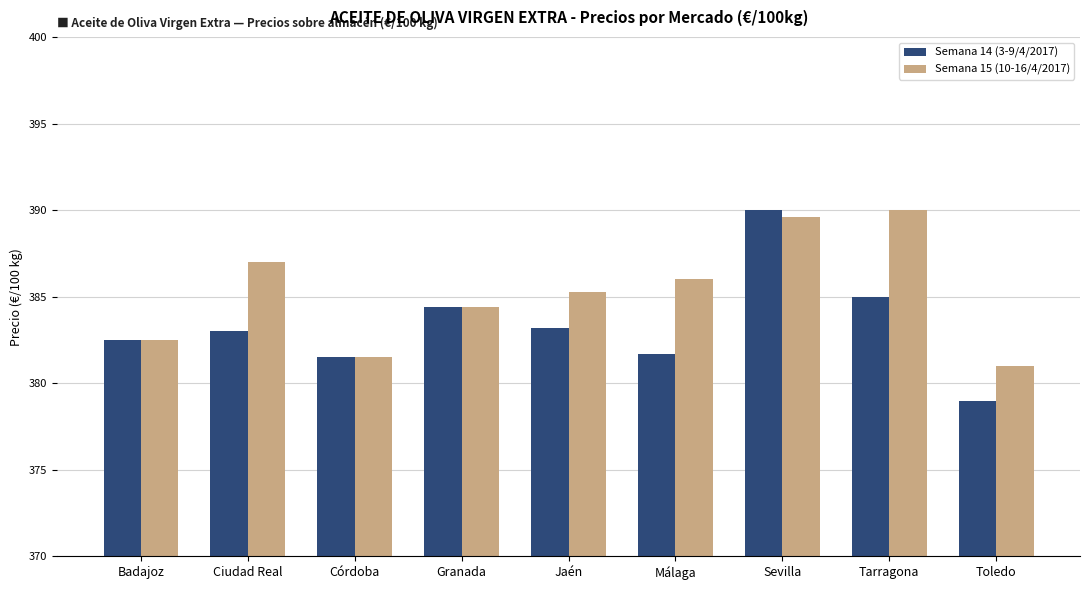

Does the chart contain any negative values?

No